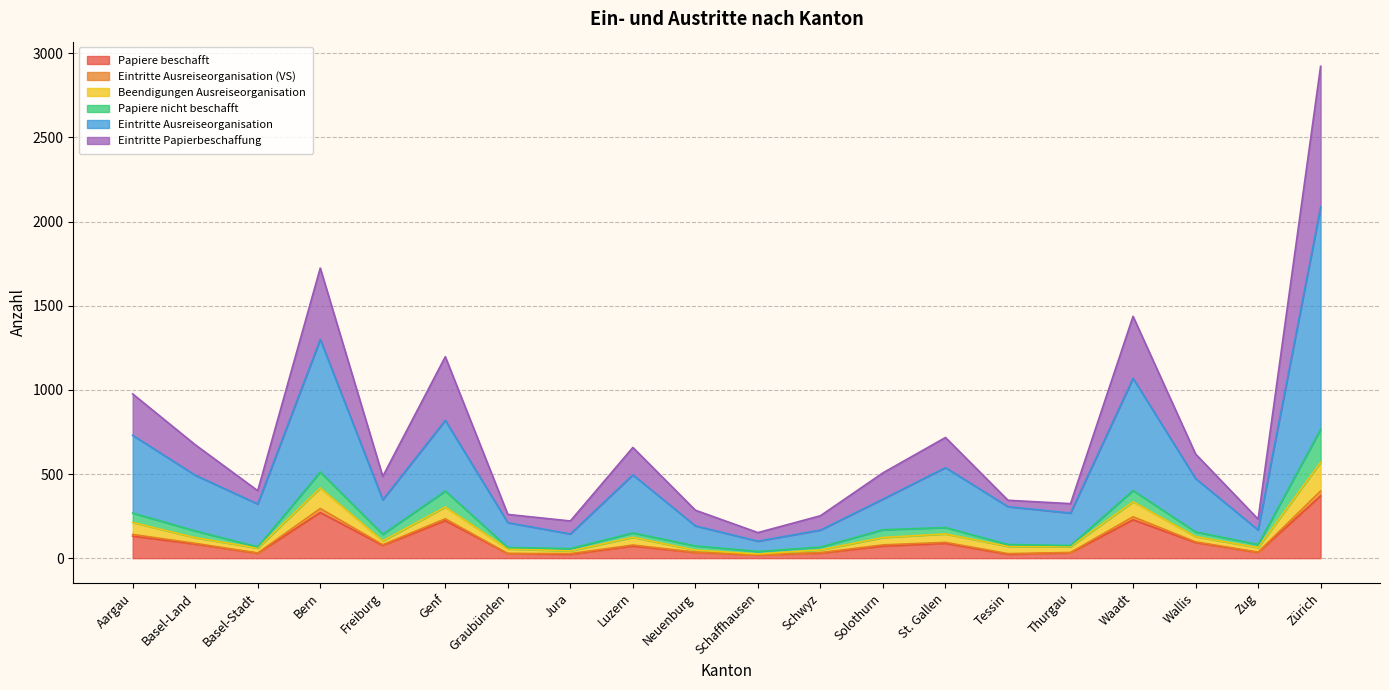

Which category has the highest value in the Papiere beschafft series?

Zürich